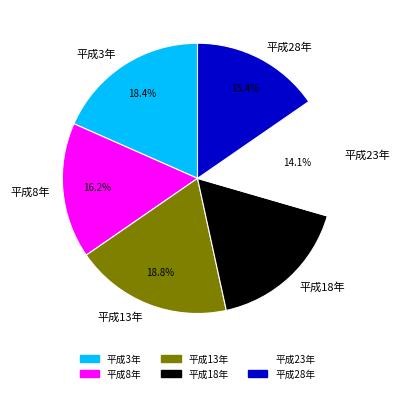

To the nearest percent, what percentage of the pie is 平成13年?

19%